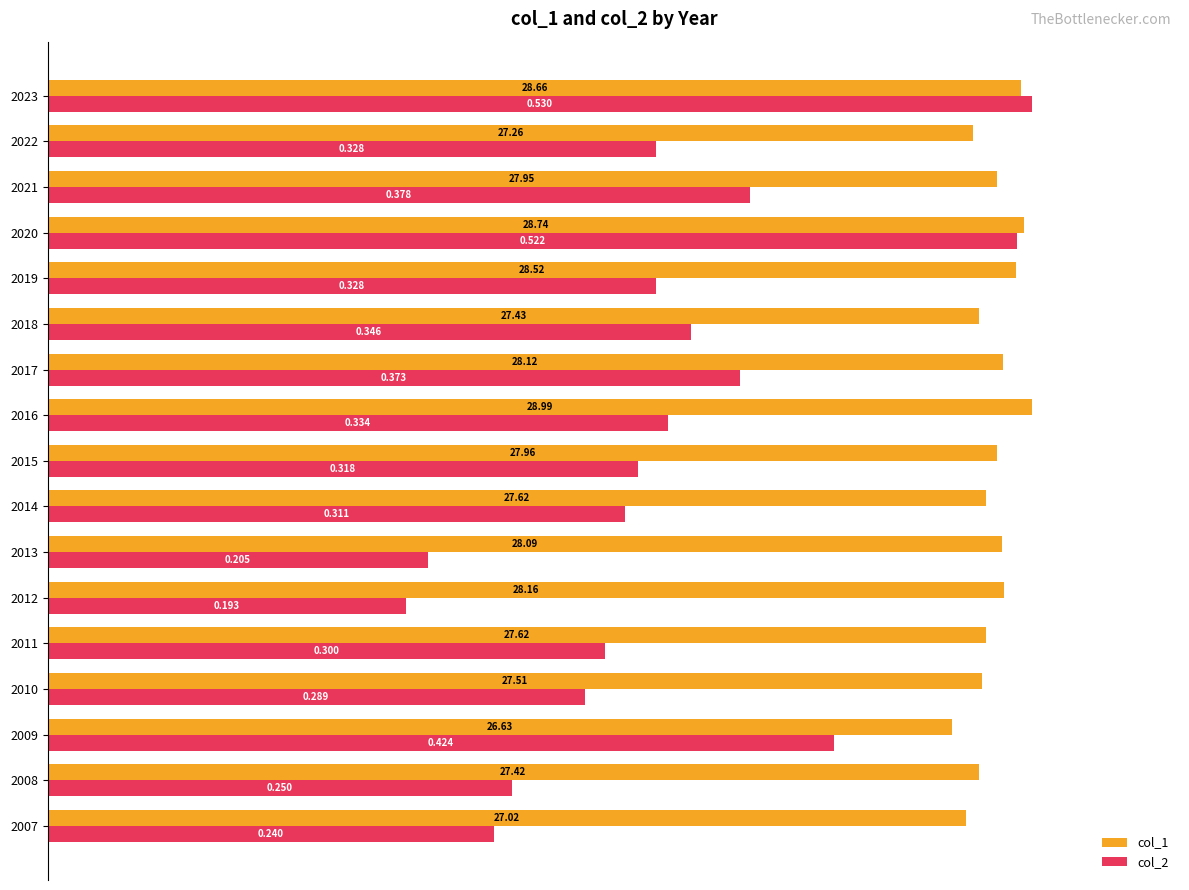

What are all the series names shown in the legend?

col_1, col_2